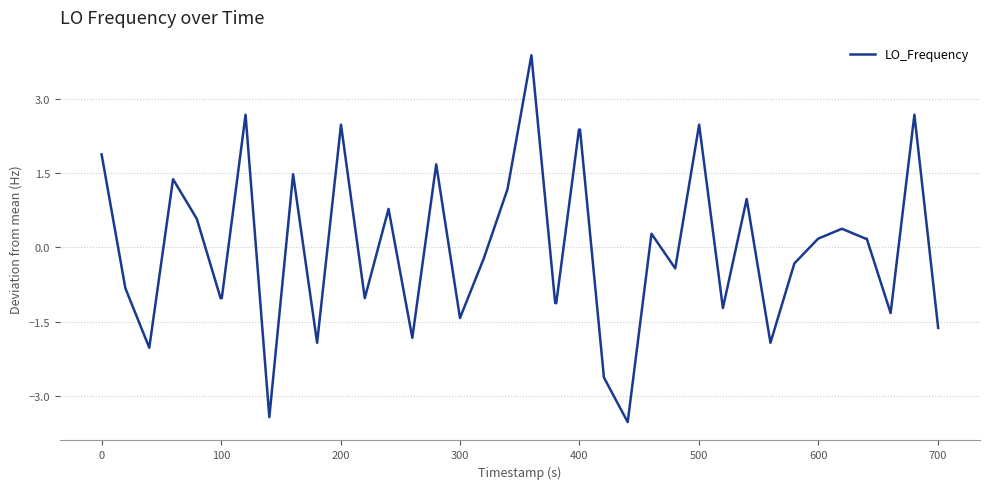

How many positive values are there?

20